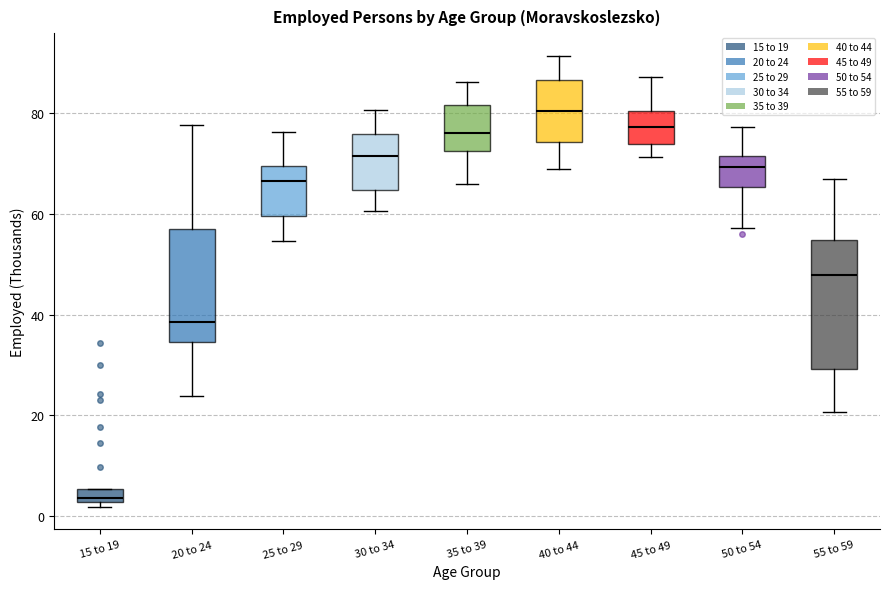

Which box is the tallest, from its lower edge to its upper edge?

55 to 59